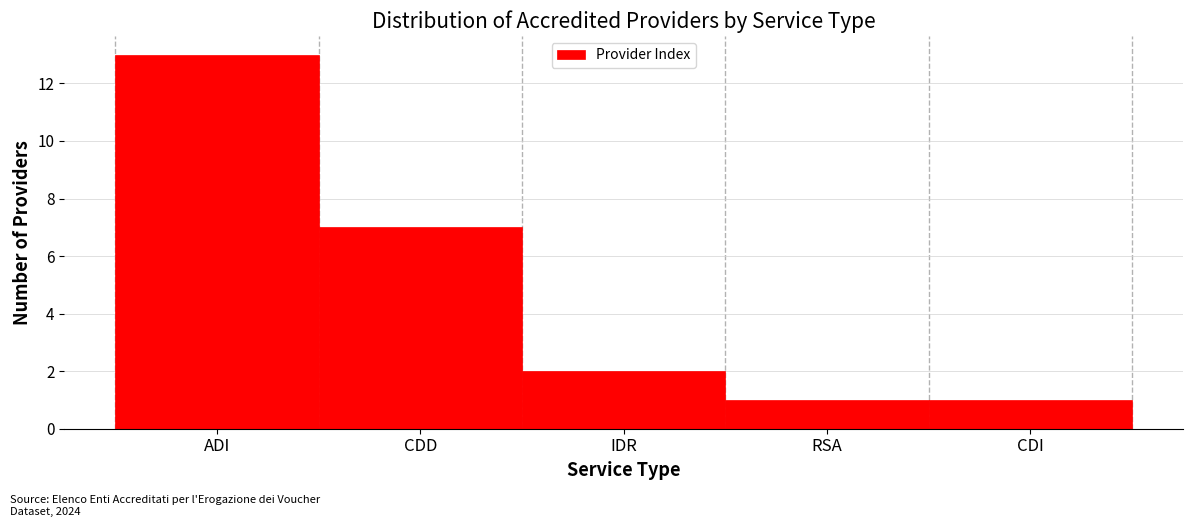

Reading right to left, transcribe all the data shown in this chart.

1	1	2	7	13